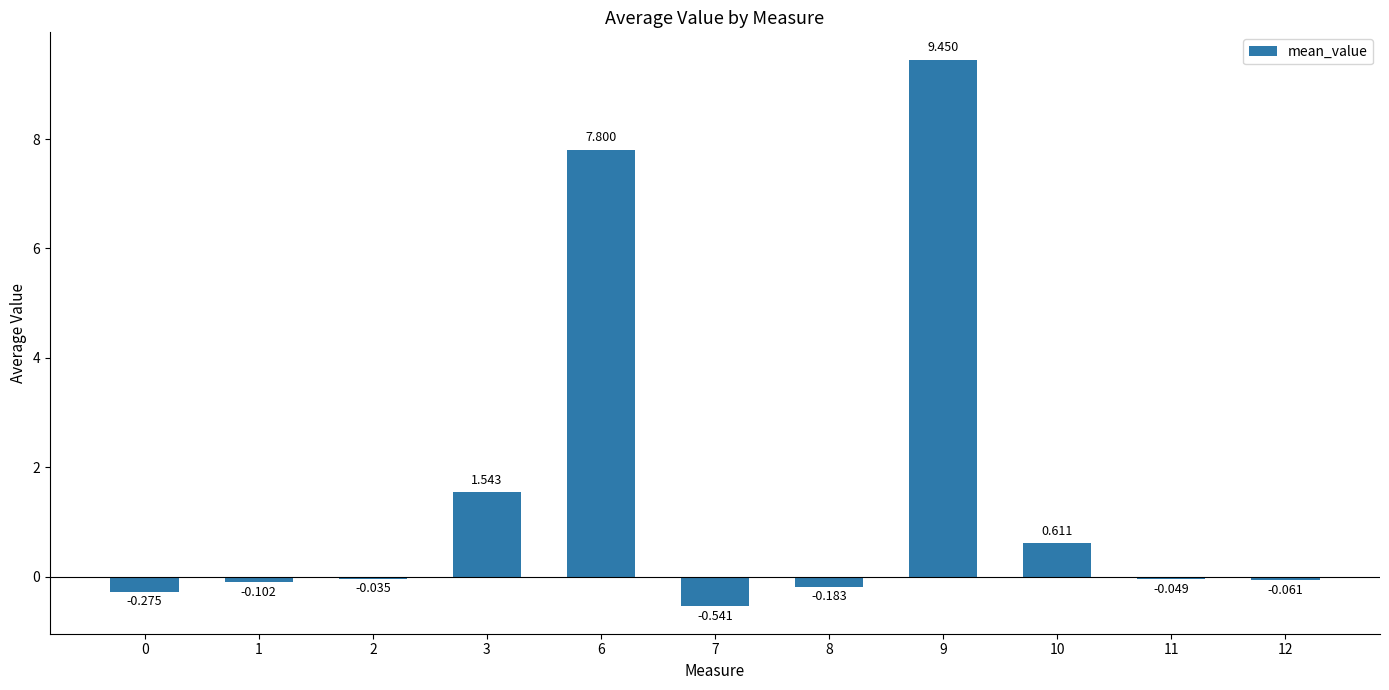

What is the difference between the maximum and minimum values?

10.0